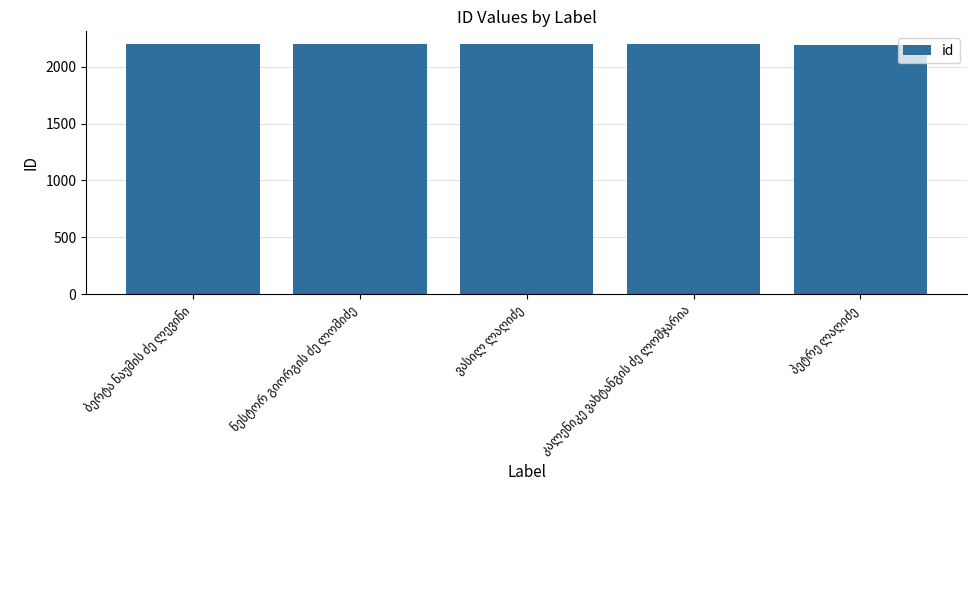

How many values are below 2199?

2